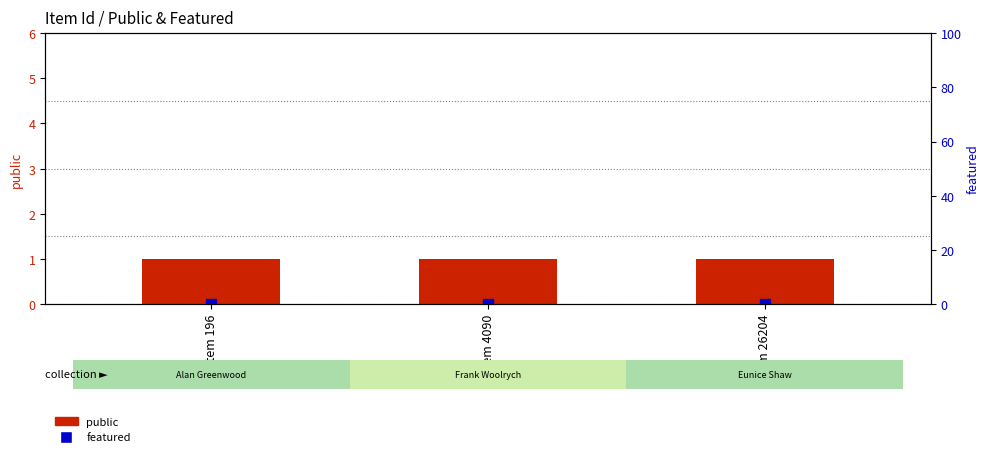

What is the spread (max minus min) of values at Item 4090?

1